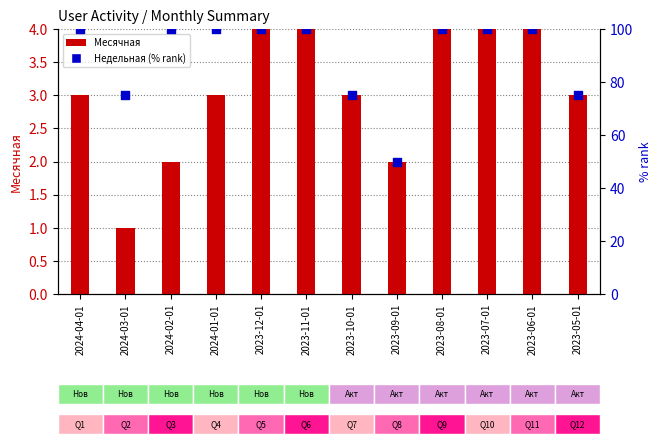

At how many categories does at least one series exceed 98?

8